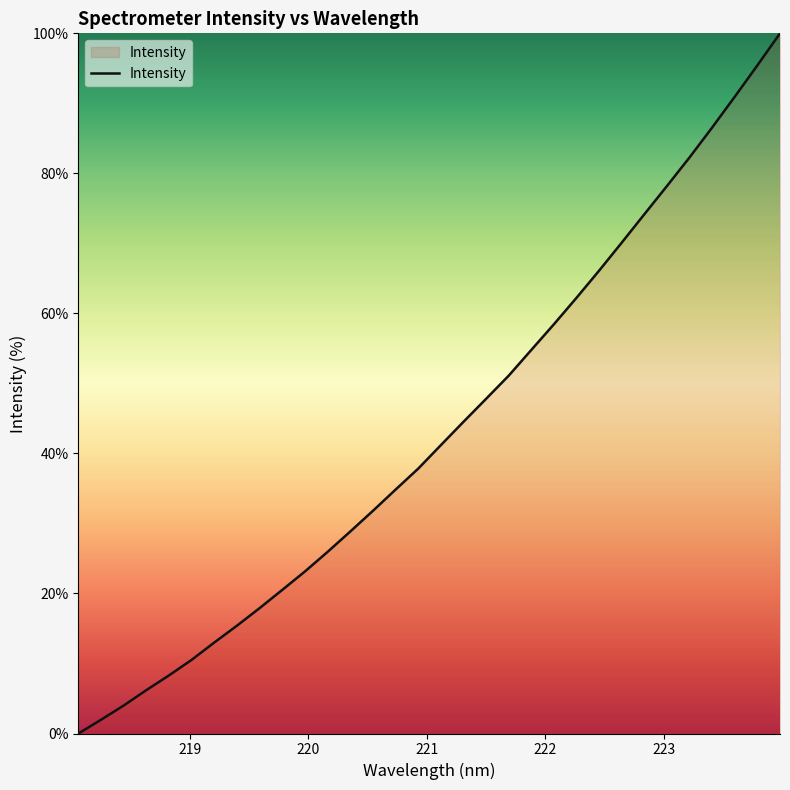

What is the maximum value shown in the chart?

100.0